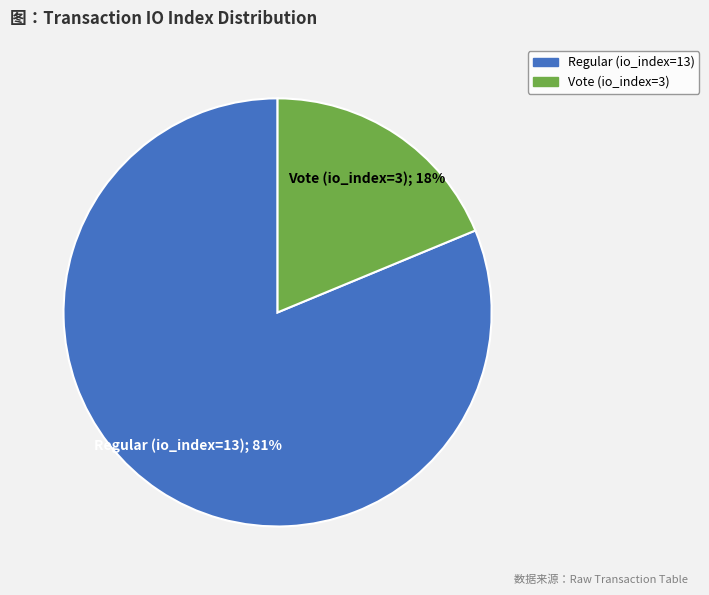

How many segments does this pie chart have?

2